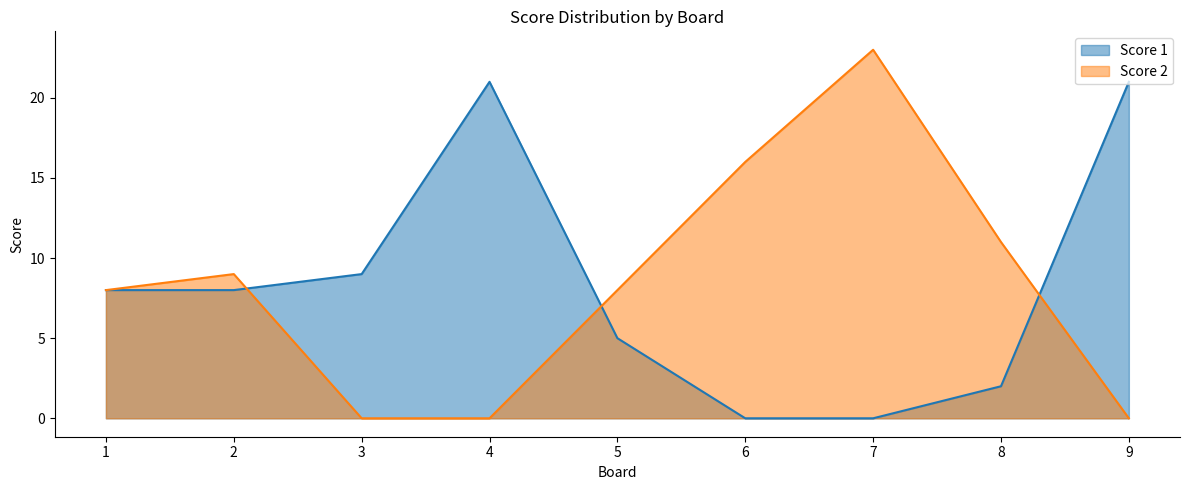

The Score 1 series shows 0 at 7. True or false?

True